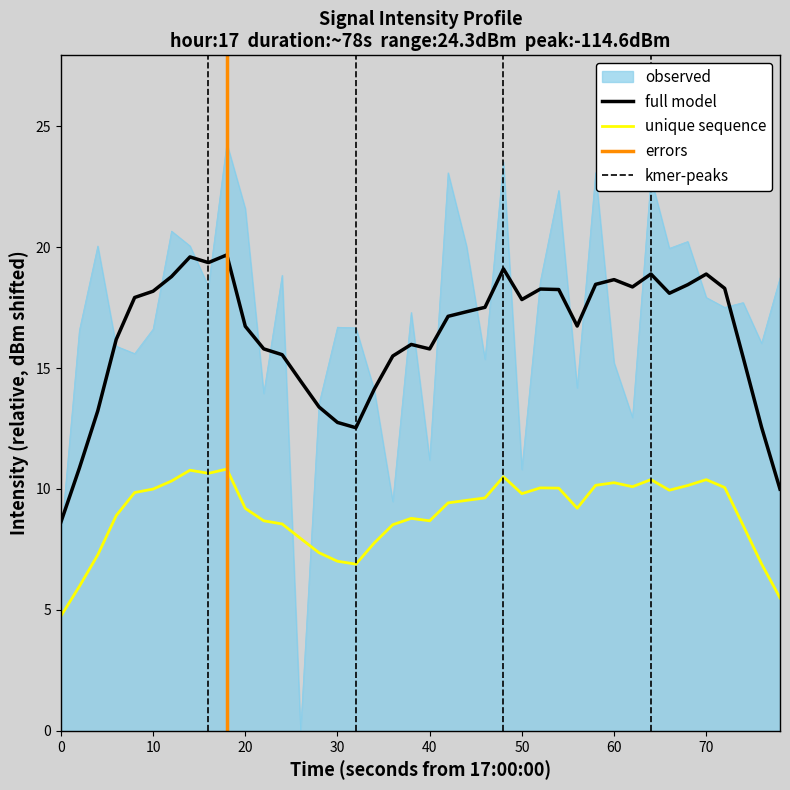

How many intersections are there between unique sequence and observed?

2